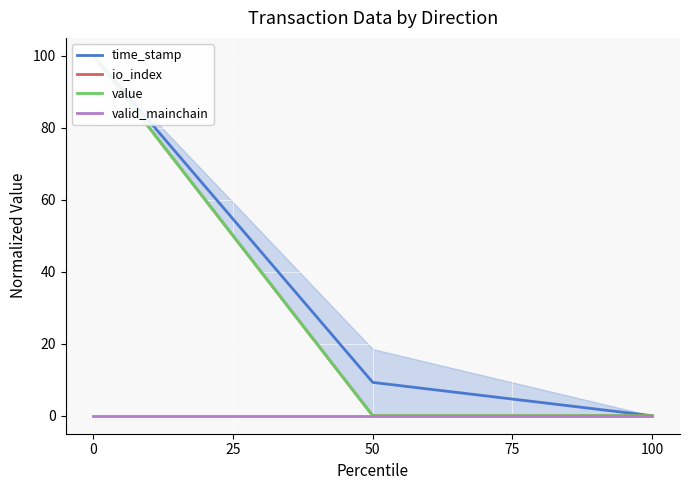

Is the value of valid_mainchain at 75 greater than the value of time_stamp at 0?

No